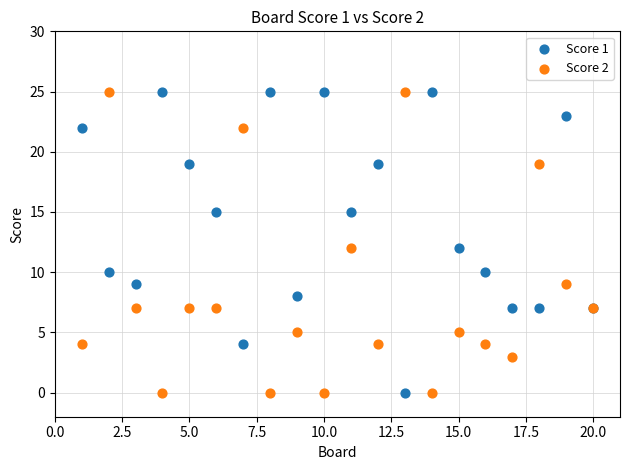

What is the X range (max minus min) for the scatter plot?

19